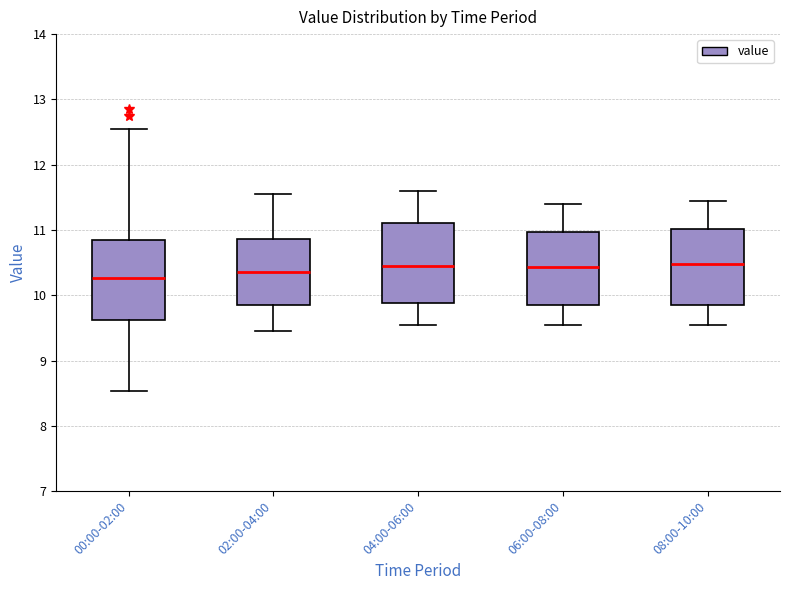

Reading left to right, read every box against the y-axis: the position of its median line, the range the box covers, and the ends of its whiskers. The values are not printed on the chart, so give them approximately, as read against the axis.

00:00-02:00: median 10.3, box 9.6 to 10.8, whiskers 8.5 to 12.6
02:00-04:00: median 10.4, box 9.9 to 10.9, whiskers 9.5 to 11.6
04:00-06:00: median 10.5, box 9.9 to 11.1, whiskers 9.6 to 11.6
06:00-08:00: median 10.4, box 9.9 to 11.0, whiskers 9.6 to 11.4
08:00-10:00: median 10.5, box 9.9 to 11.0, whiskers 9.6 to 11.5